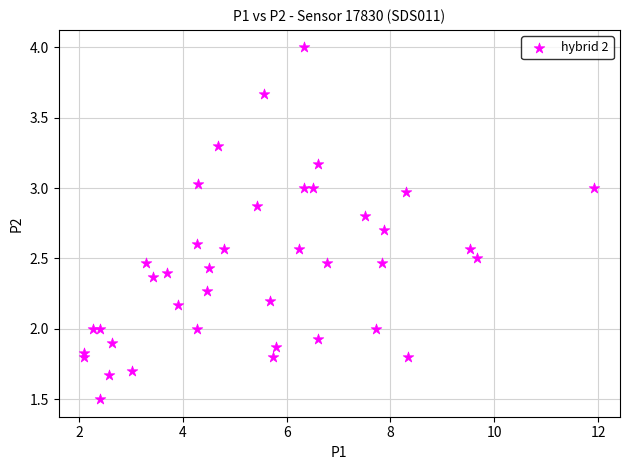

What is the range of X values (max minus min)?

9.8